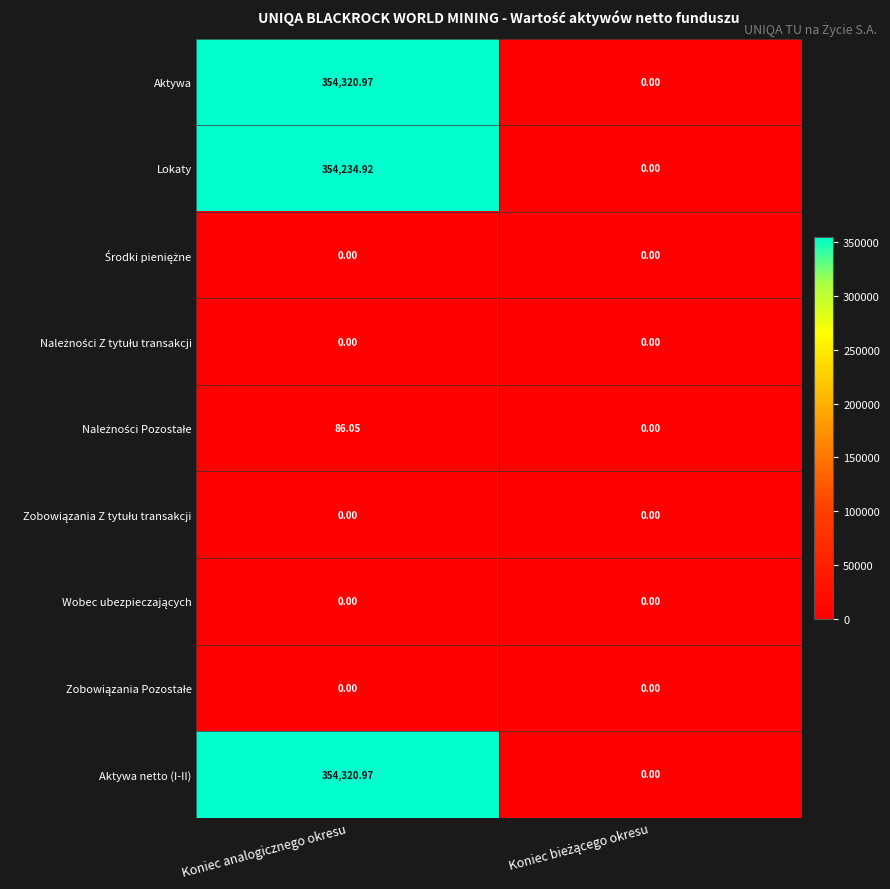

At which category is the sum across all series the highest?

Koniec analogicznego okresu